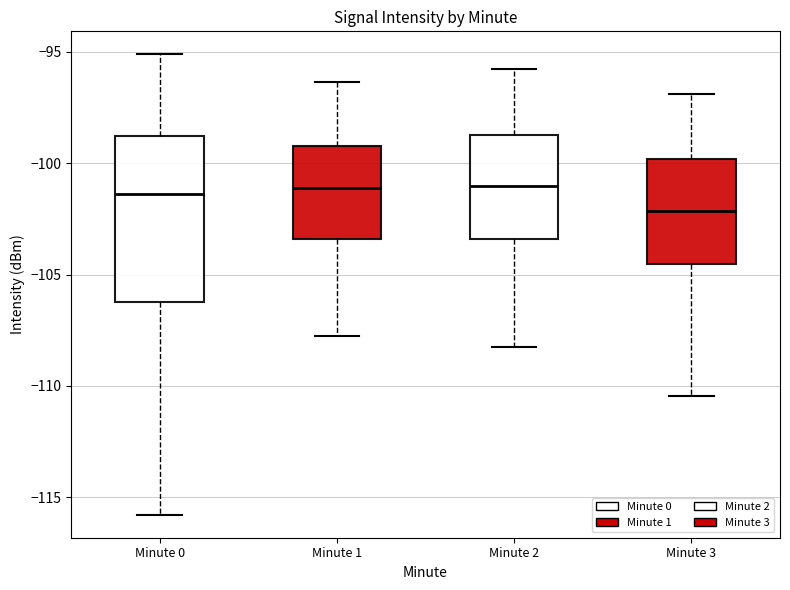

Which box's median line is the lowest?

Minute 3